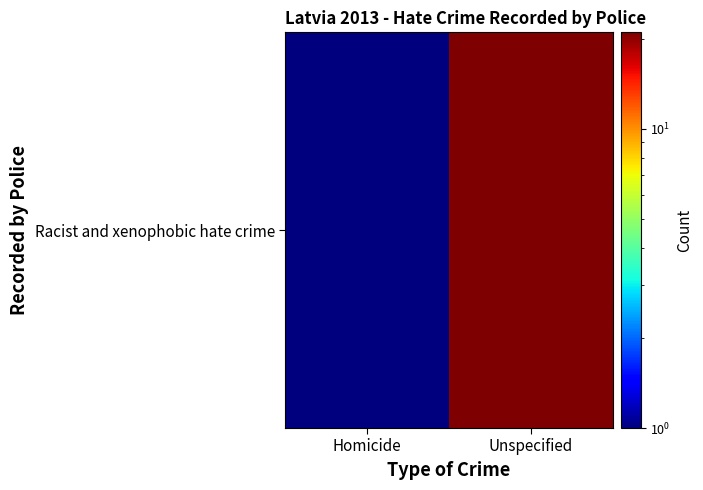

What is the sum of all values?

22